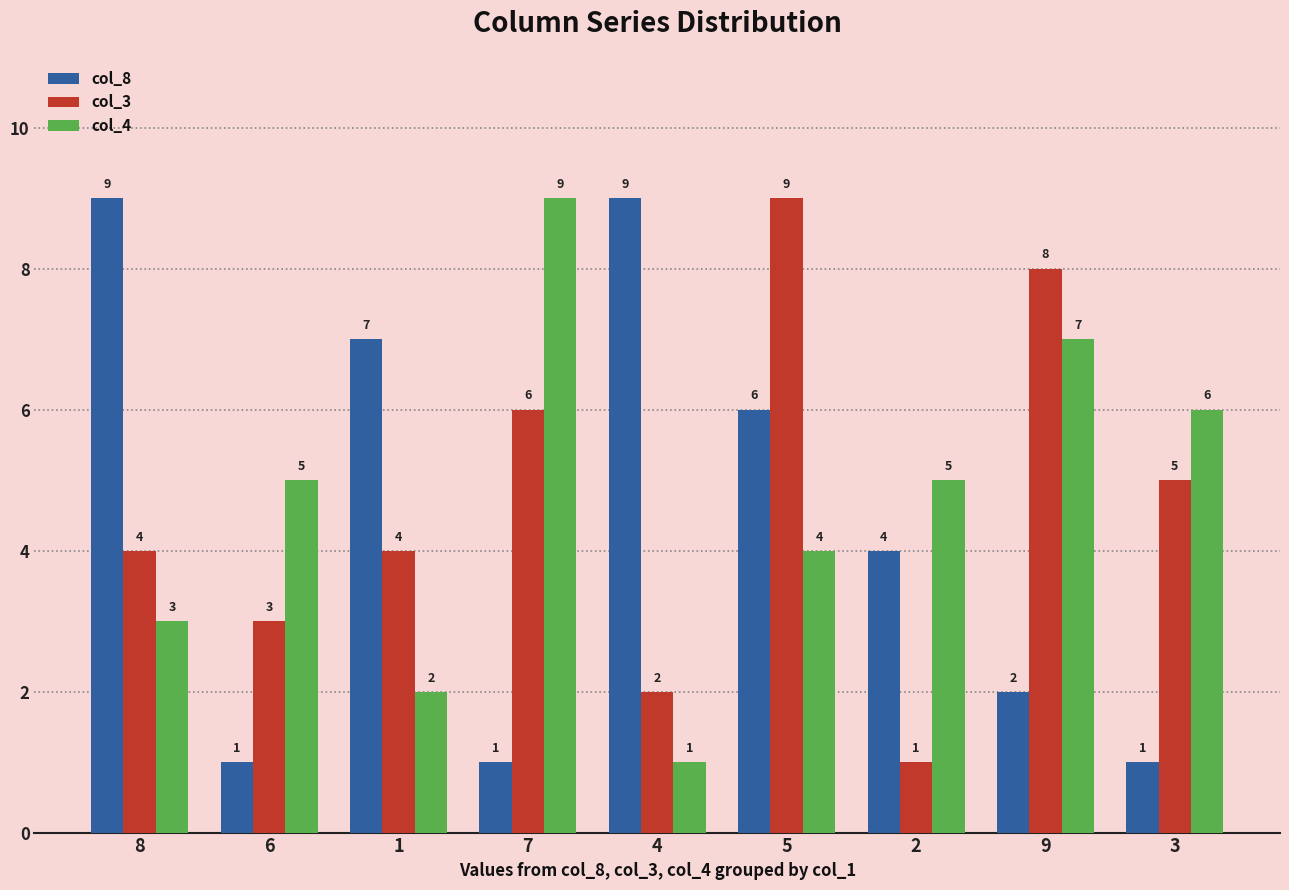

What is the difference between the maximum and second lowest values in the col_4 series?

7